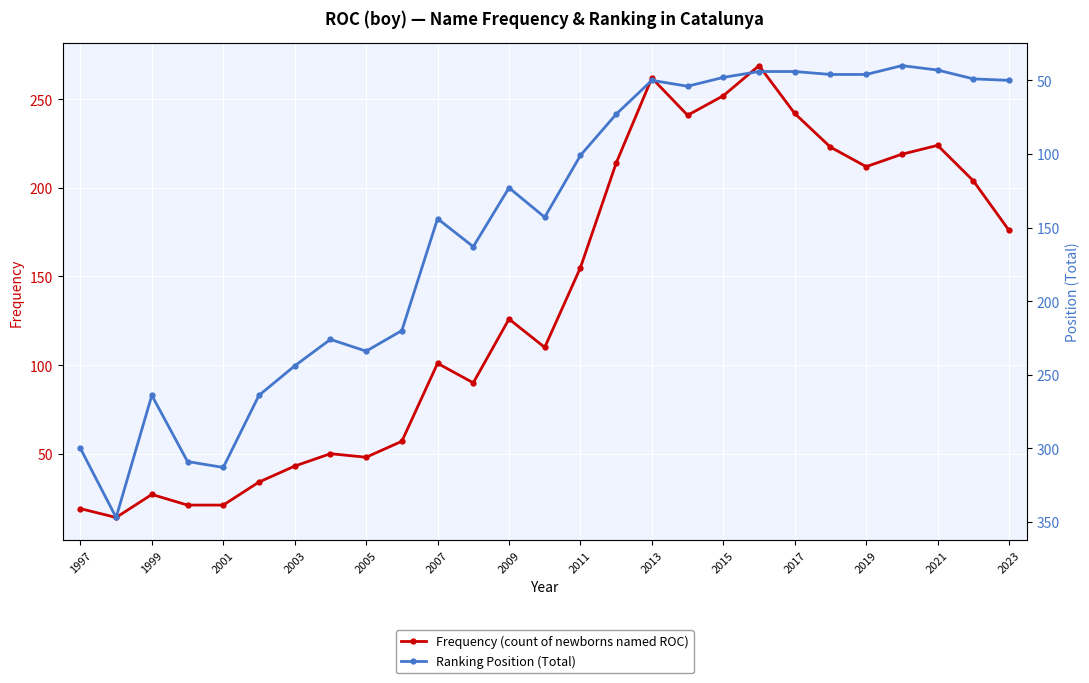

True or false: Frequency (count of newborns named ROC) has more than 0 interior local peaks.

True